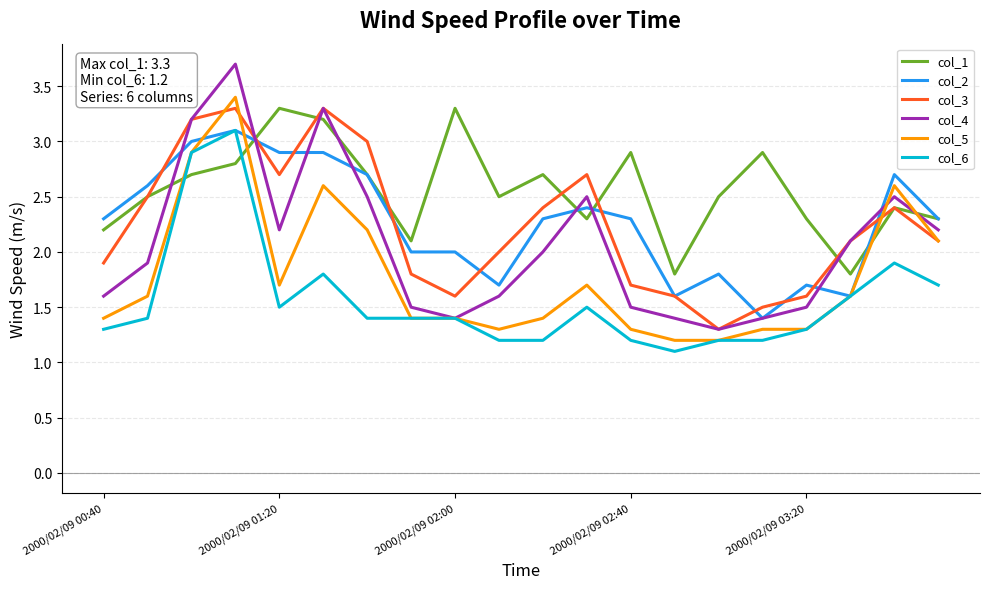

What is the minimum value for col_6?

1.1